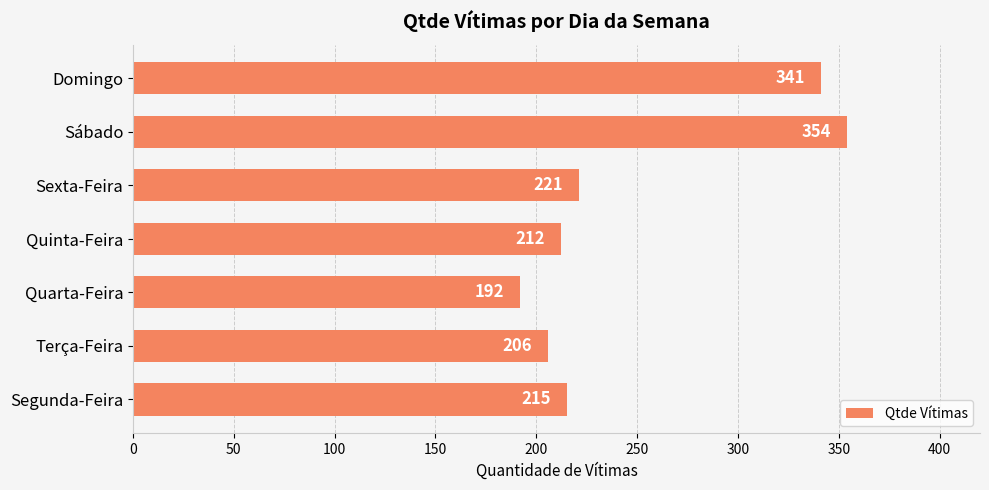

What is the average value?

249